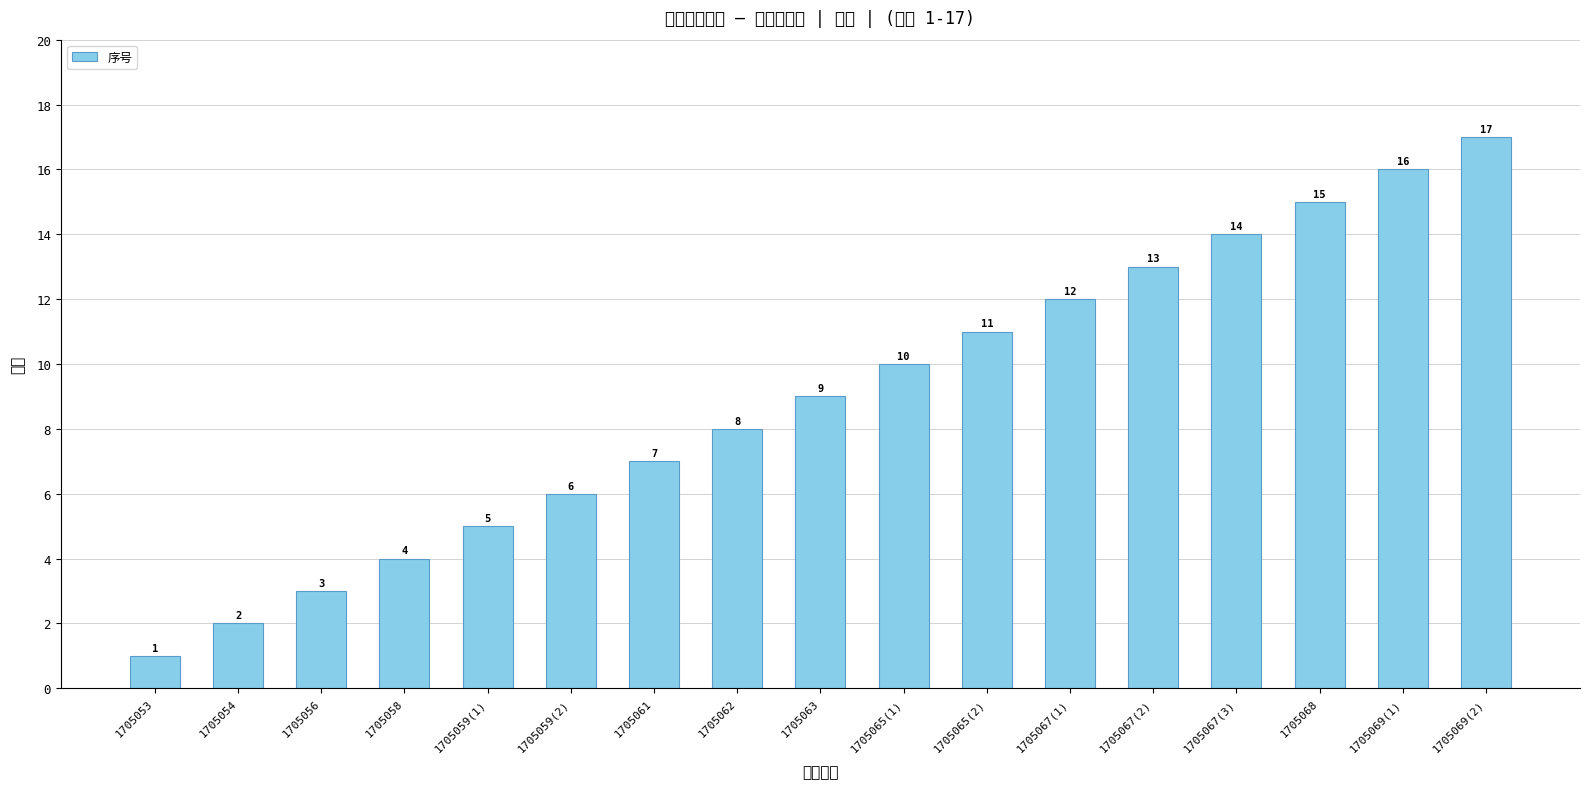

List the labels in order of value, largest first.

1705069(2), 1705069(1), 1705068, 1705067(3), 1705067(2), 1705067(1), 1705065(2), 1705065(1), 1705063, 1705062, 1705061, 1705059(2), 1705059(1), 1705058, 1705056, 1705054, 1705053